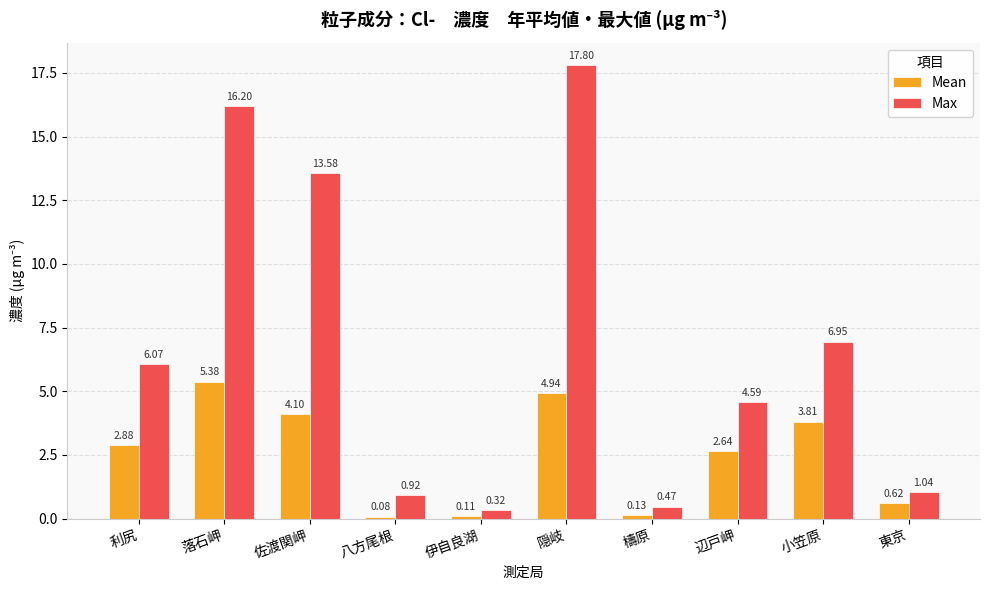

Where is Max nearest to the value 9?

小笠原